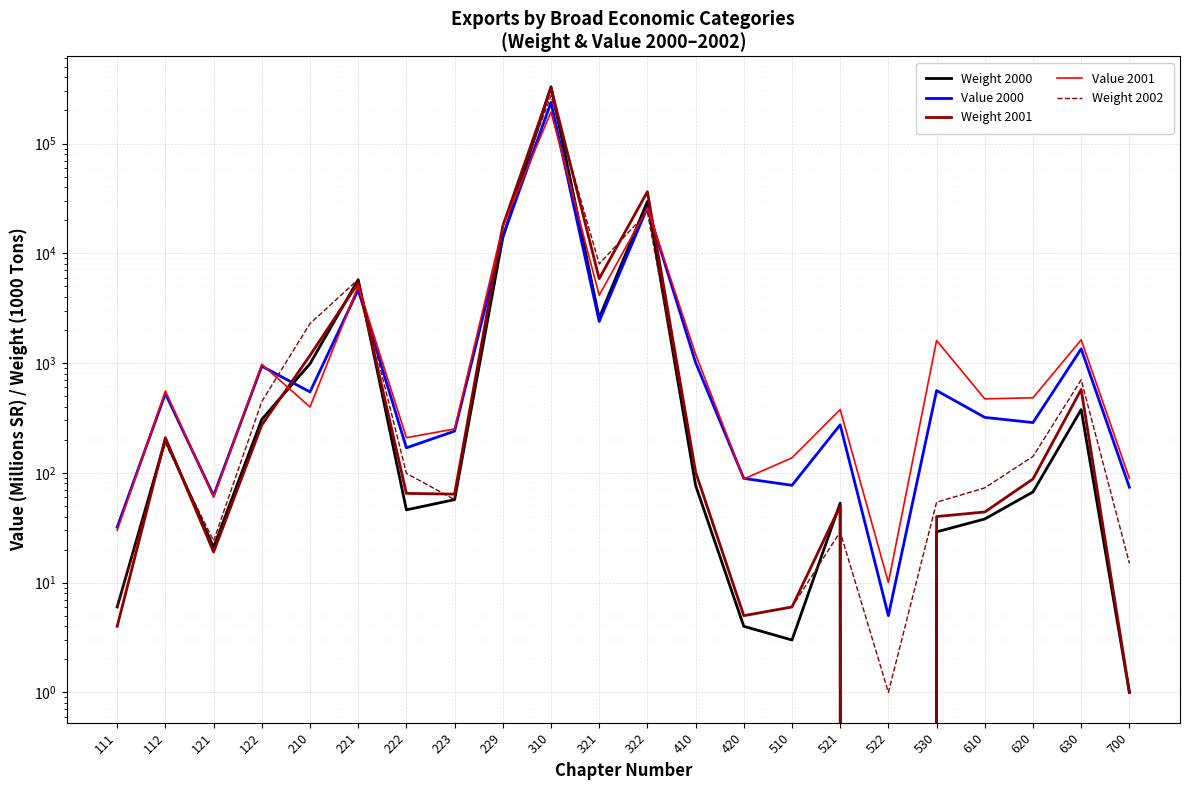

After their last crossing, which series has the higher values: Weight 2001 or Weight 2002?

Weight 2002